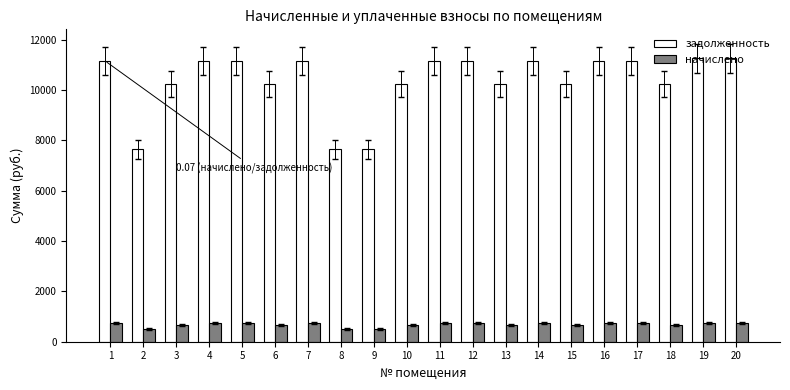

Which series has the largest range (max minus min)?

задолженность